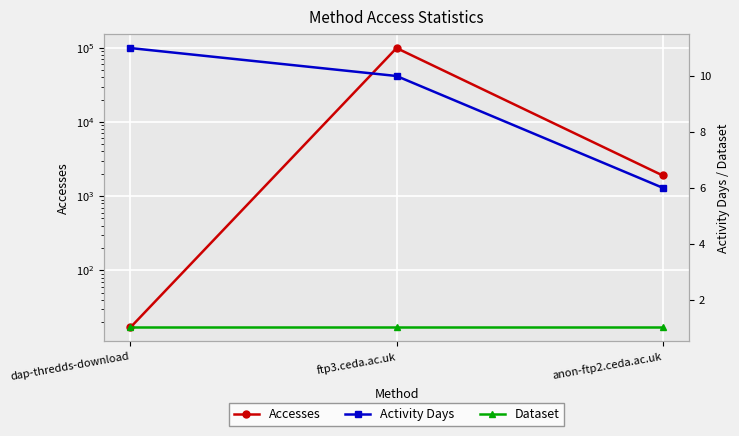

List the series in order of their peak value, highest first.

Accesses, Activity Days, Dataset